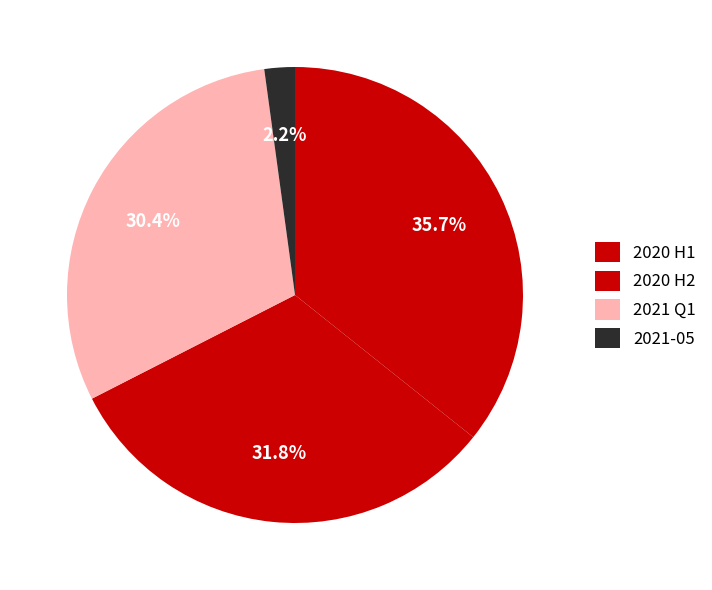

Count the number of slices in the pie.

4